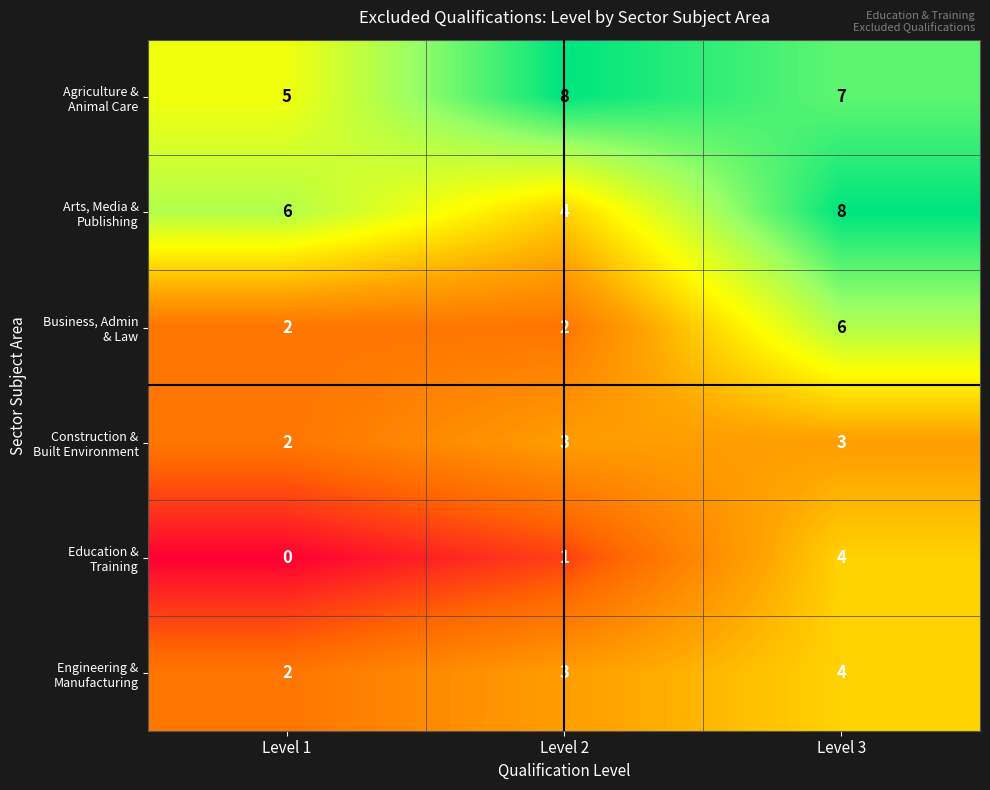

What is the spread (max minus min) of values at Level 2?

7